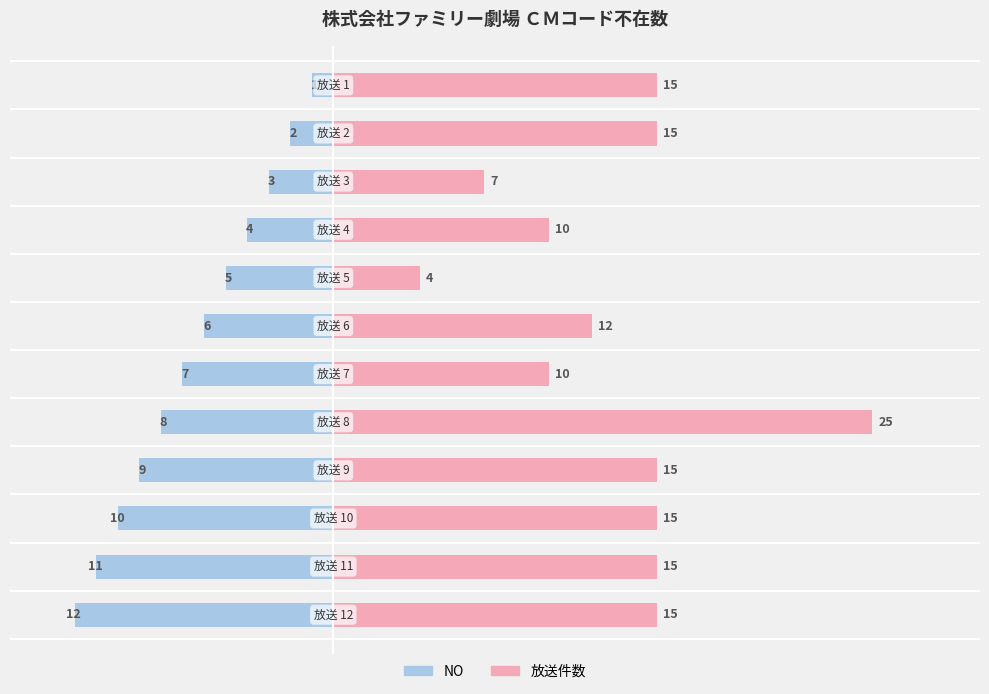

How many distinct data groups are displayed?

2